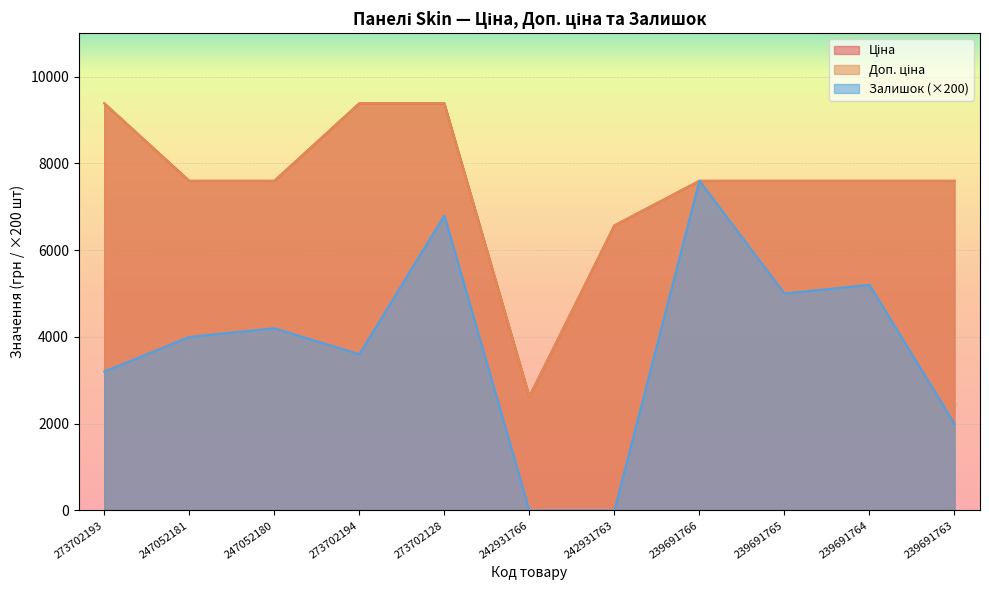

Reading right to left, list all the values displayed in this chart.

Ціна: 7596.5	7596.5	7596.5	7596.5	6568.8	2627.5	9384.0	9384.0	7596.5	7596.5	9384.0
Доп. ціна: 7596.5	7596.5	7596.5	7596.5	6568.8	2628.0	9384.0	9384.0	7596.5	7596.5	9384.0
Залишок: 2000.0	5200.0	5000.0	7600.0	0.0	0.0	6800.0	3600.0	4200.0	4000.0	3200.0